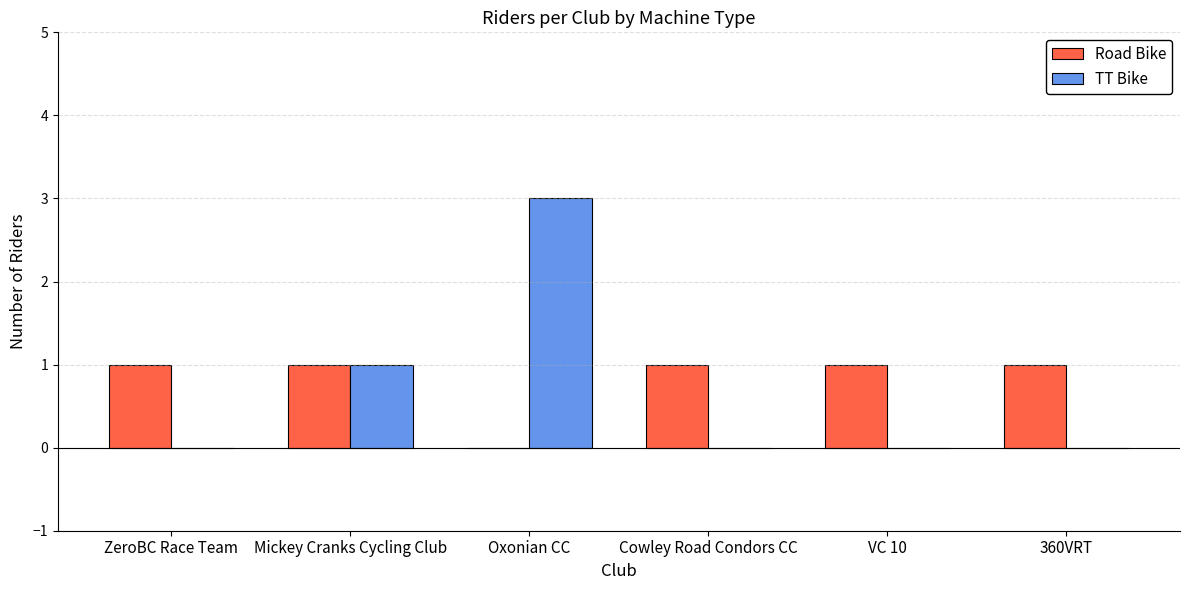

At which category is the sum across all series the highest?

Oxonian CC